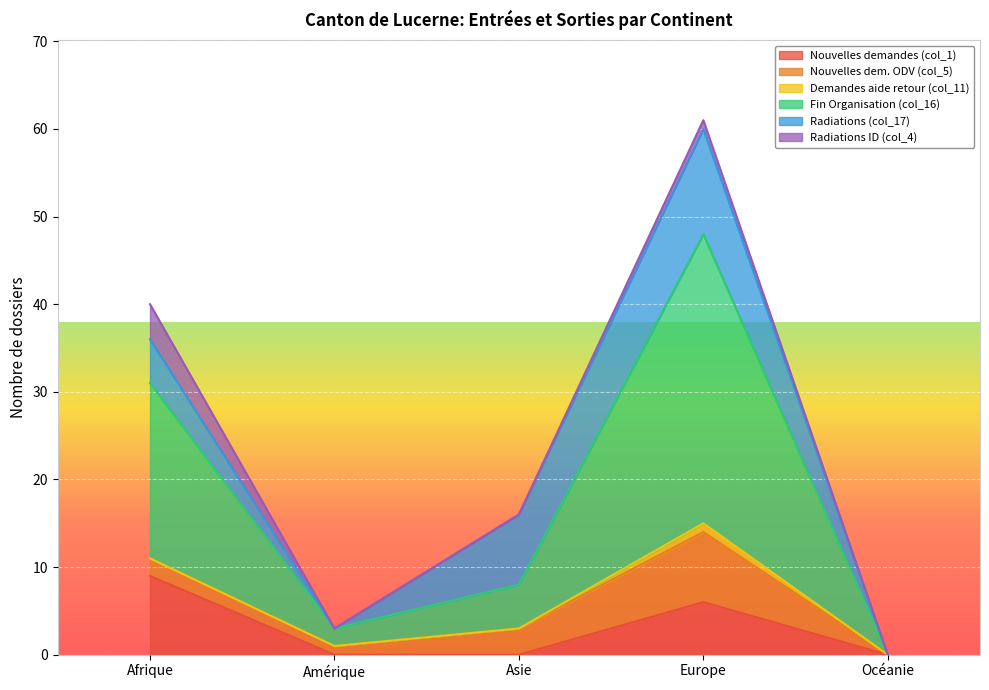

Which series has the widest spread of values?

Fin Organisation (col_16)